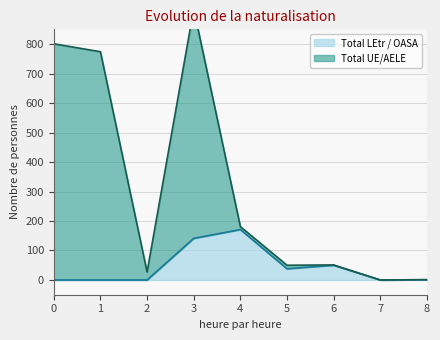

True or false: Total LEtr / OASA and Total UE/AELE cross at least once.

False